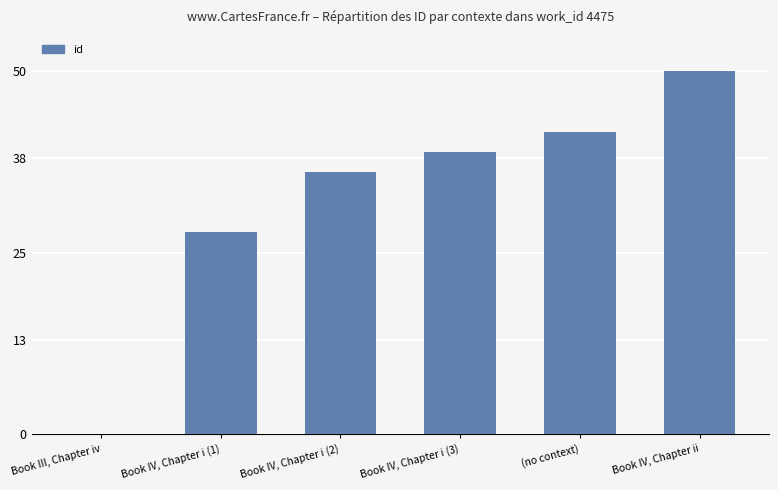

Is it true that the value at Book IV, Chapter ii is 50.0?

True